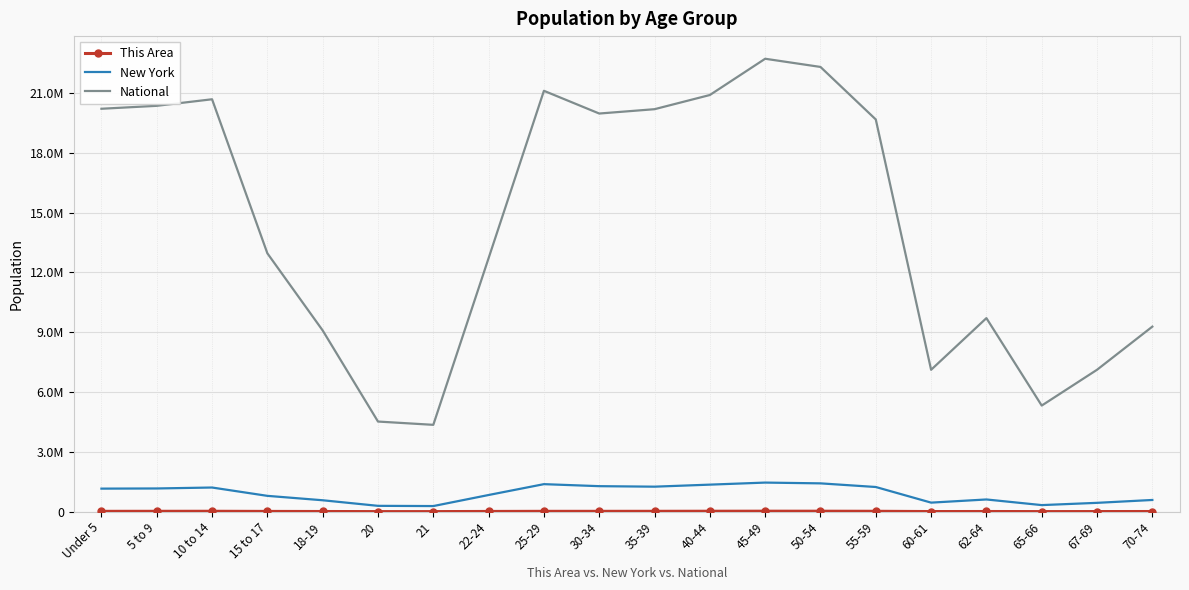

At which label does This Area reach its minimum?

21